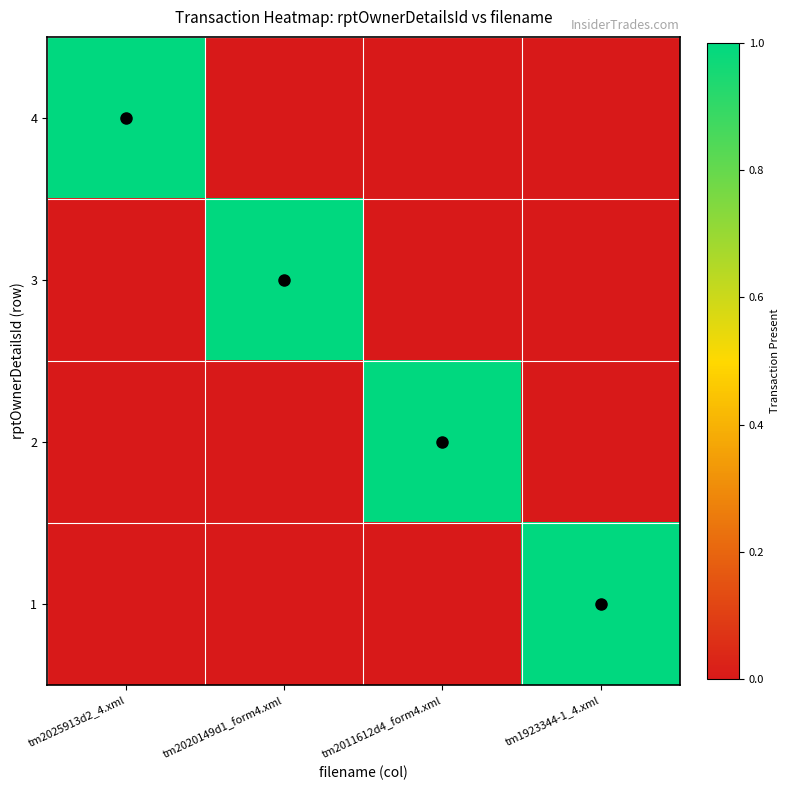

What is the spread (max minus min) of values at tm1923344-1_4.xml?

1